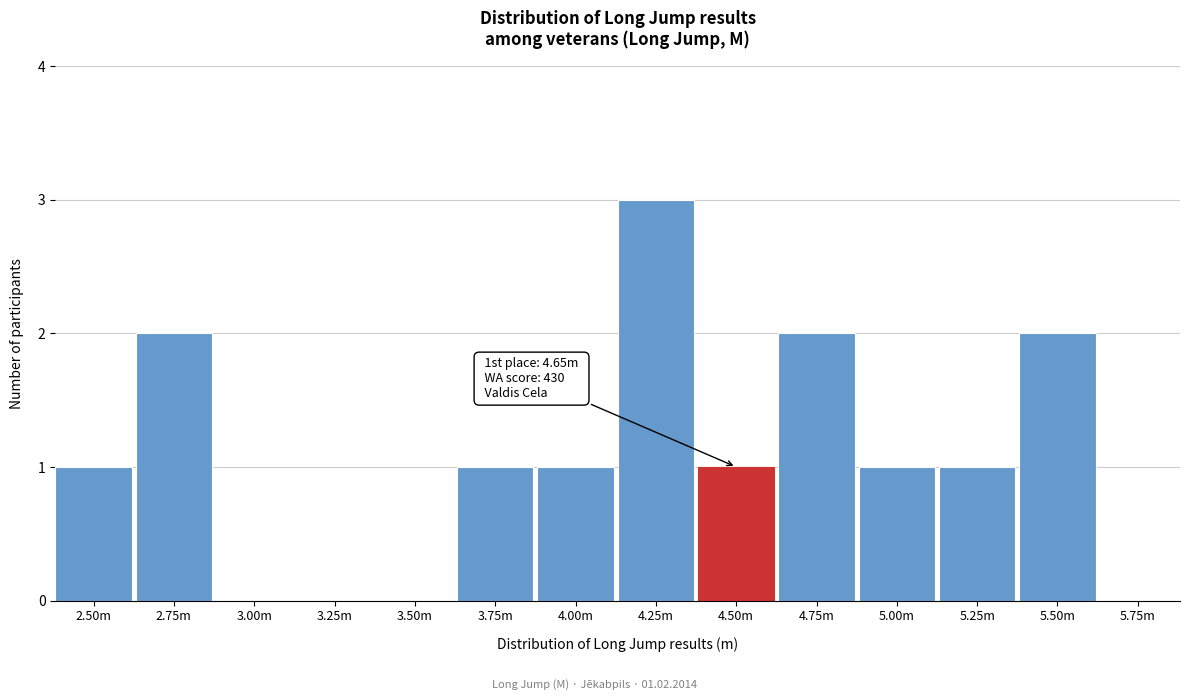

Reading left to right, transcribe all the data shown in this chart.

2.50m=1	2.75m=2	3.00m=0	3.25m=0	3.50m=0	3.75m=1	4.00m=1	4.25m=3	4.50m=1	4.75m=2	5.00m=1	5.25m=1	5.50m=2	5.75m=0